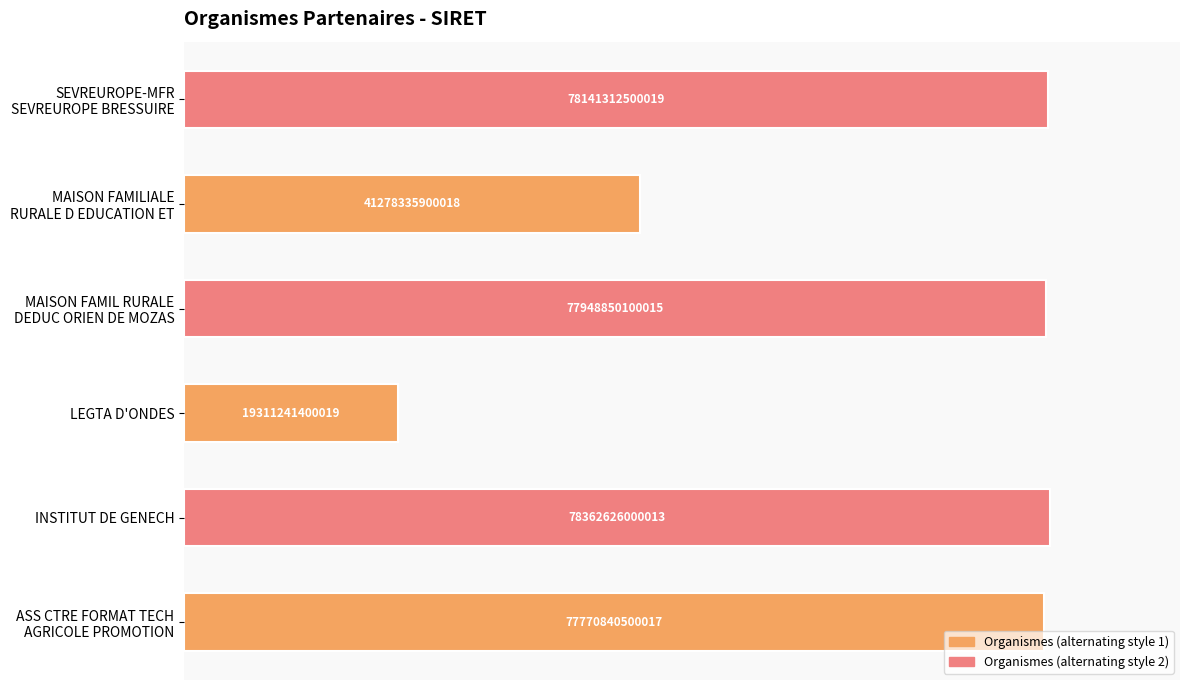

How many bars are there in total?

6